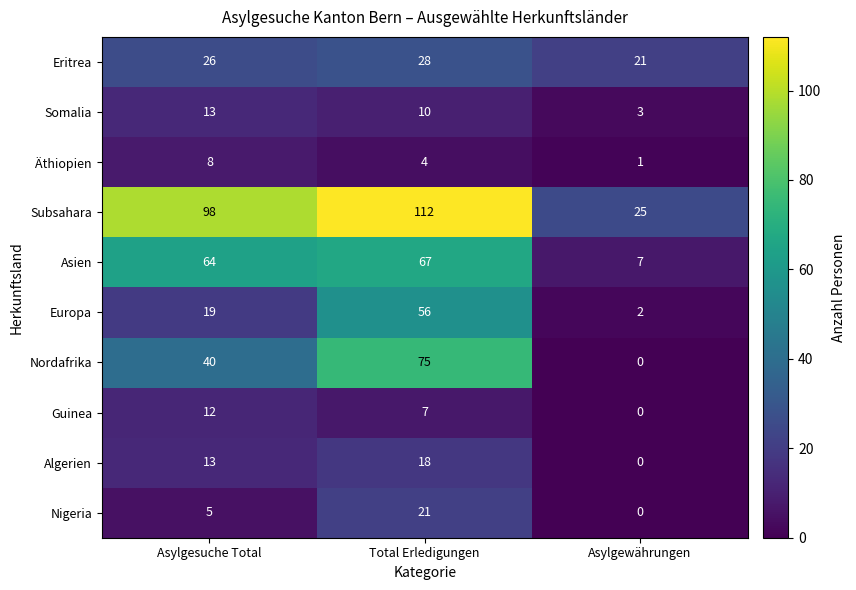

The value of Nordafrika at Asylgewährungen is -24. True or false?

False